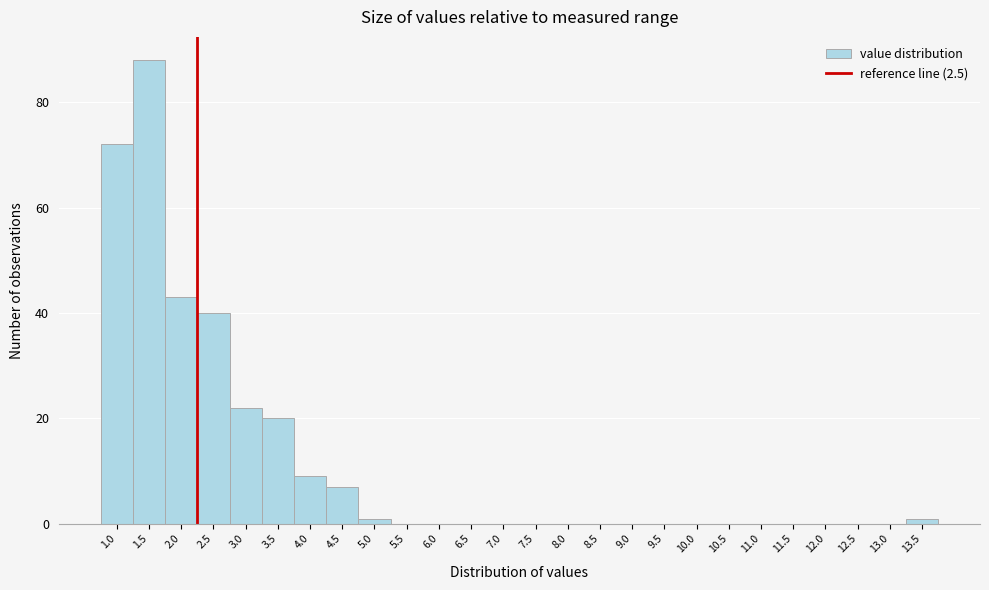

Reading right to left, extract all data points from this chart.

13.5=1	13.0=0	12.5=0	12.0=0	11.5=0	11.0=0	10.5=0	10.0=0	9.5=0	9.0=0	8.5=0	8.0=0	7.5=0	7.0=0	6.5=0	6.0=0	5.5=0	5.0=1	4.5=7	4.0=9	3.5=20	3.0=22	2.5=40	2.0=43	1.5=88	1.0=72